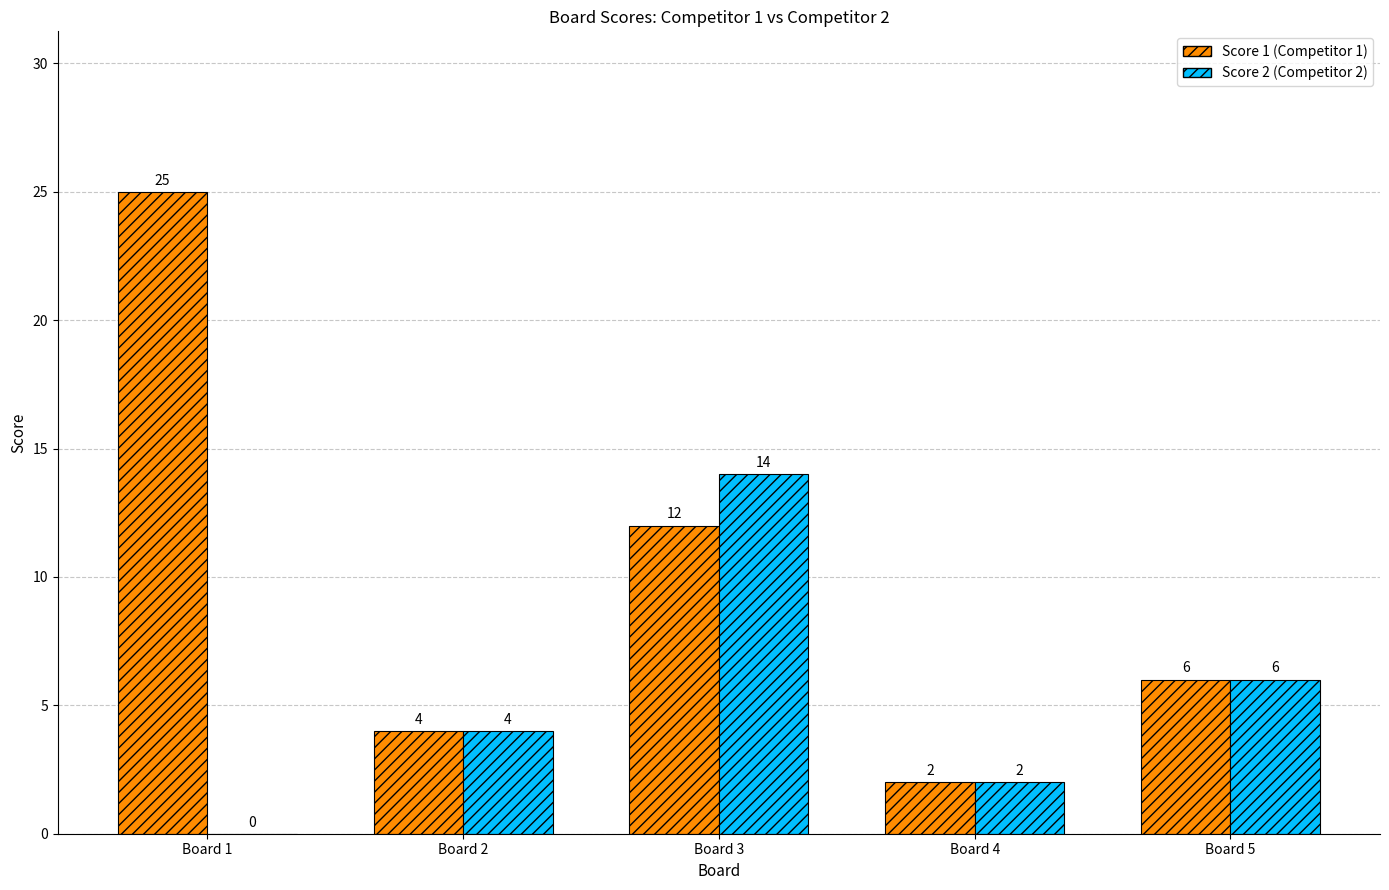

Does the chart contain stacked bars?

No